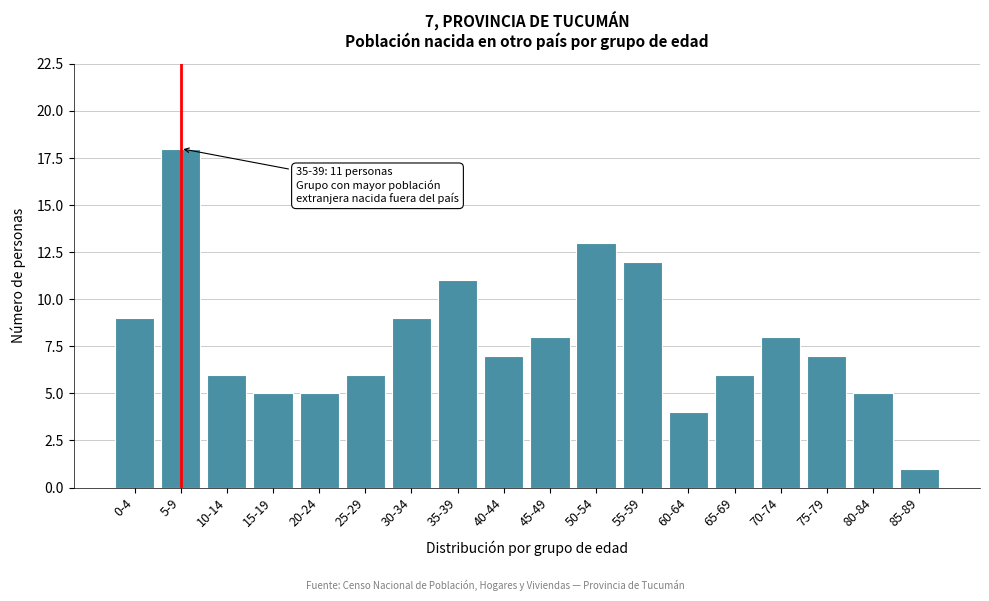

Reading right to left, list all the values displayed in this chart.

1	5	7	8	6	4	12	13	8	7	11	9	6	5	5	6	18	9